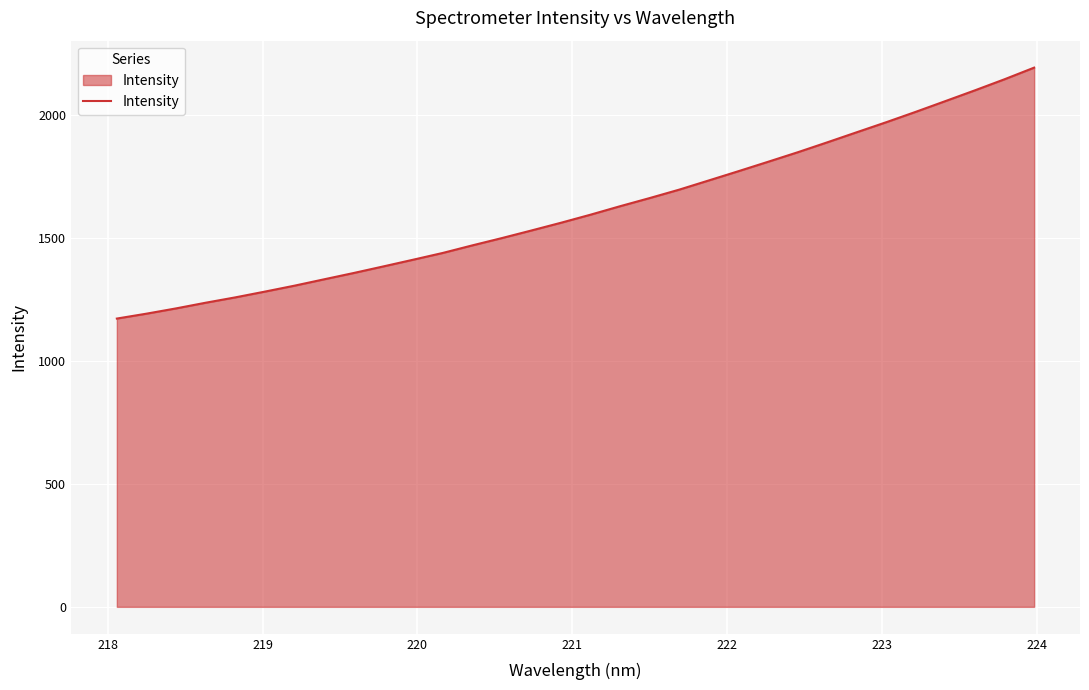

What is the difference between the maximum and minimum values?

1020.6